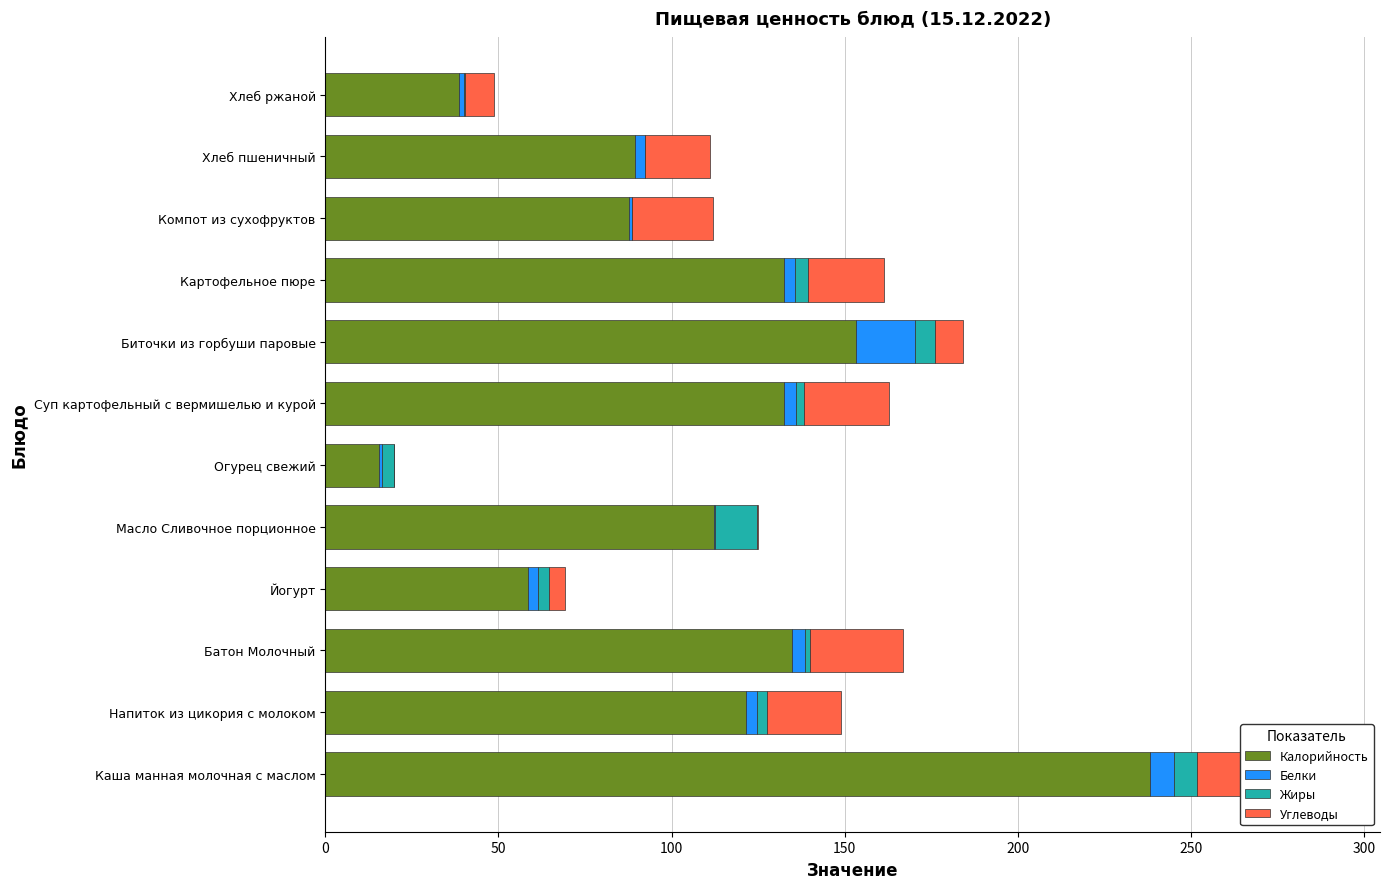

Between Йогурт and Хлеб ржаной, which series saw the biggest shift?

Калорийность